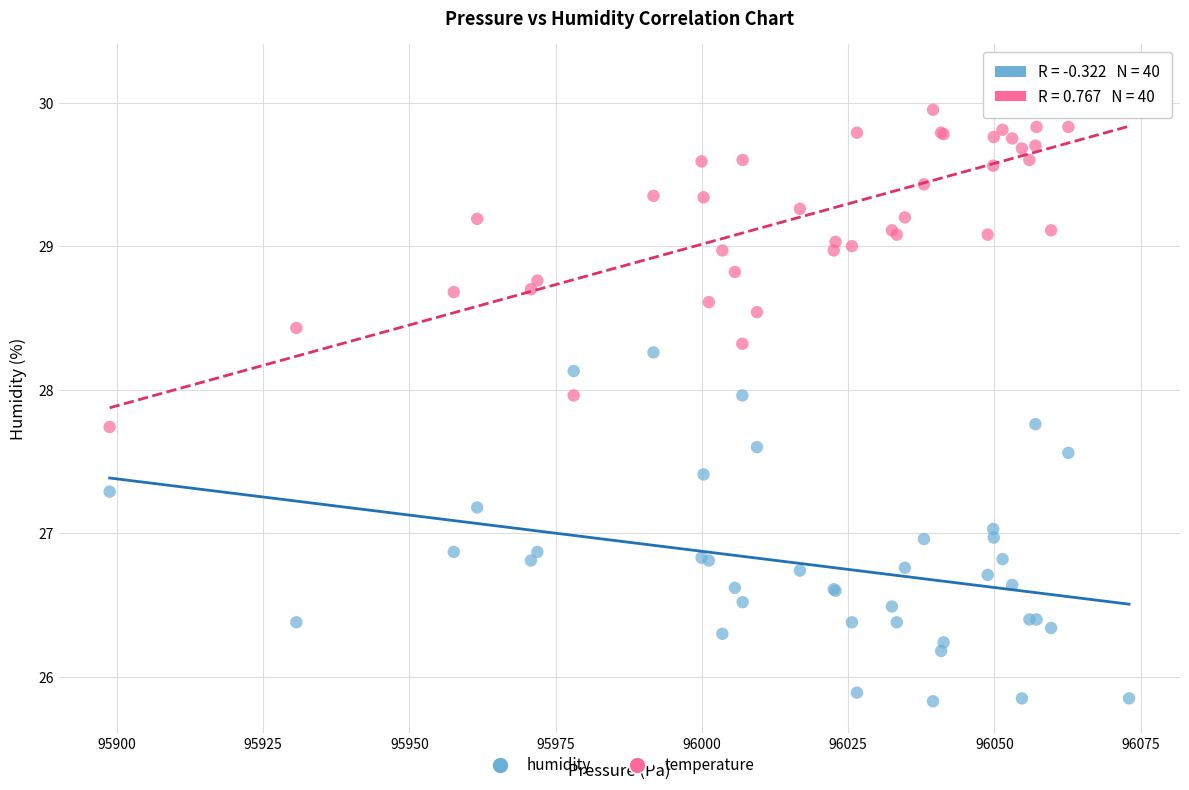

Which series reaches the maximum Y coordinate?

temperature